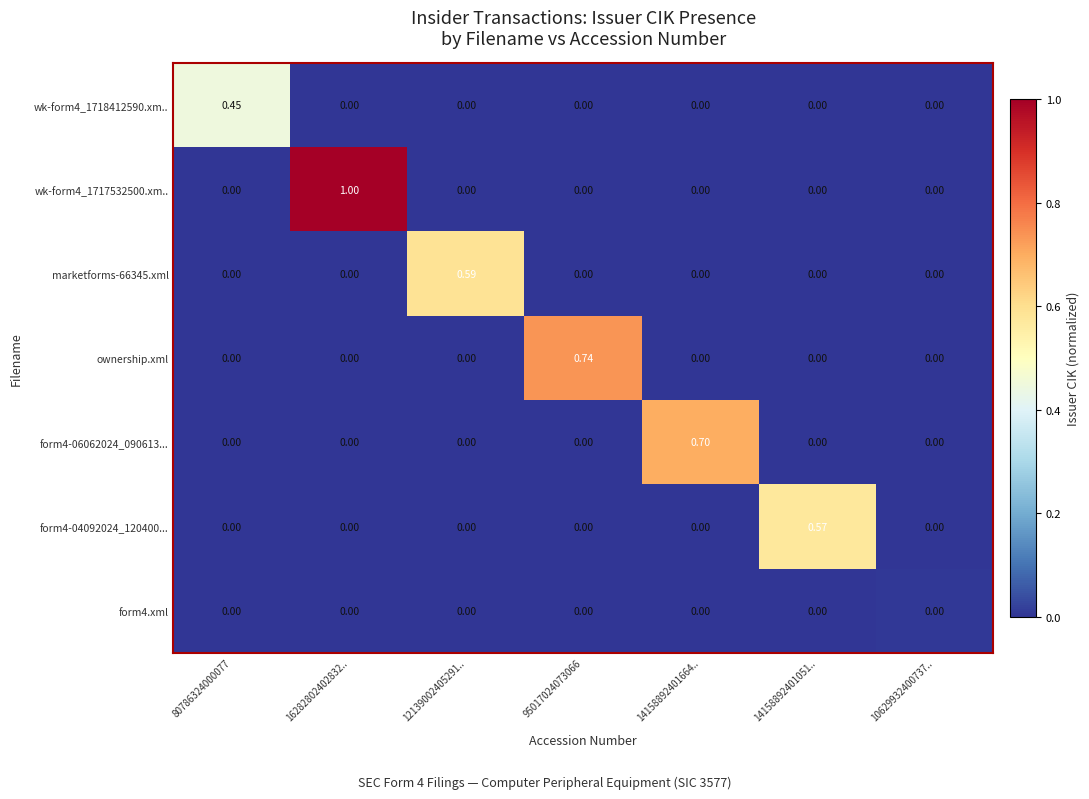

Reading left to right, extract all data points from this chart.

wk-form4_1718412590.xm..: 80786324000077=0.5	16282802402832..=0.0	12139002405291..=0.0	95017024073066=0.0	14158892401664..=0.0	14158892401051..=0.0	10629932400737..=0.0
wk-form4_1717532500.xm..: 80786324000077=0.0	16282802402832..=1.0	12139002405291..=0.0	95017024073066=0.0	14158892401664..=0.0	14158892401051..=0.0	10629932400737..=0.0
marketforms-66345.xml: 80786324000077=0.0	16282802402832..=0.0	12139002405291..=0.6	95017024073066=0.0	14158892401664..=0.0	14158892401051..=0.0	10629932400737..=0.0
ownership.xml: 80786324000077=0.0	16282802402832..=0.0	12139002405291..=0.0	95017024073066=0.7	14158892401664..=0.0	14158892401051..=0.0	10629932400737..=0.0
form4-06062024_090613...: 80786324000077=0.0	16282802402832..=0.0	12139002405291..=0.0	95017024073066=0.0	14158892401664..=0.7	14158892401051..=0.0	10629932400737..=0.0
form4-04092024_120400...: 80786324000077=0.0	16282802402832..=0.0	12139002405291..=0.0	95017024073066=0.0	14158892401664..=0.0	14158892401051..=0.6	10629932400737..=0.0
form4.xml: 80786324000077=0.0	16282802402832..=0.0	12139002405291..=0.0	95017024073066=0.0	14158892401664..=0.0	14158892401051..=0.0	10629932400737..=0.0